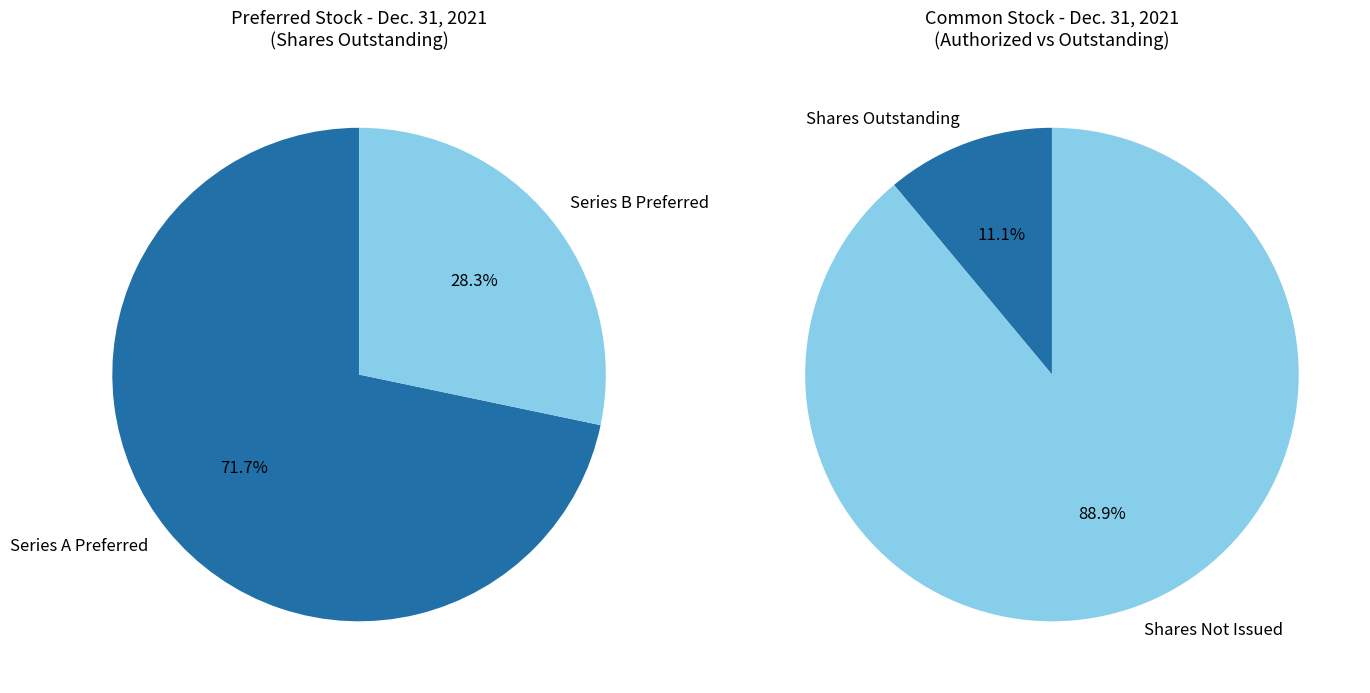

How many slices are in this pie chart?

2